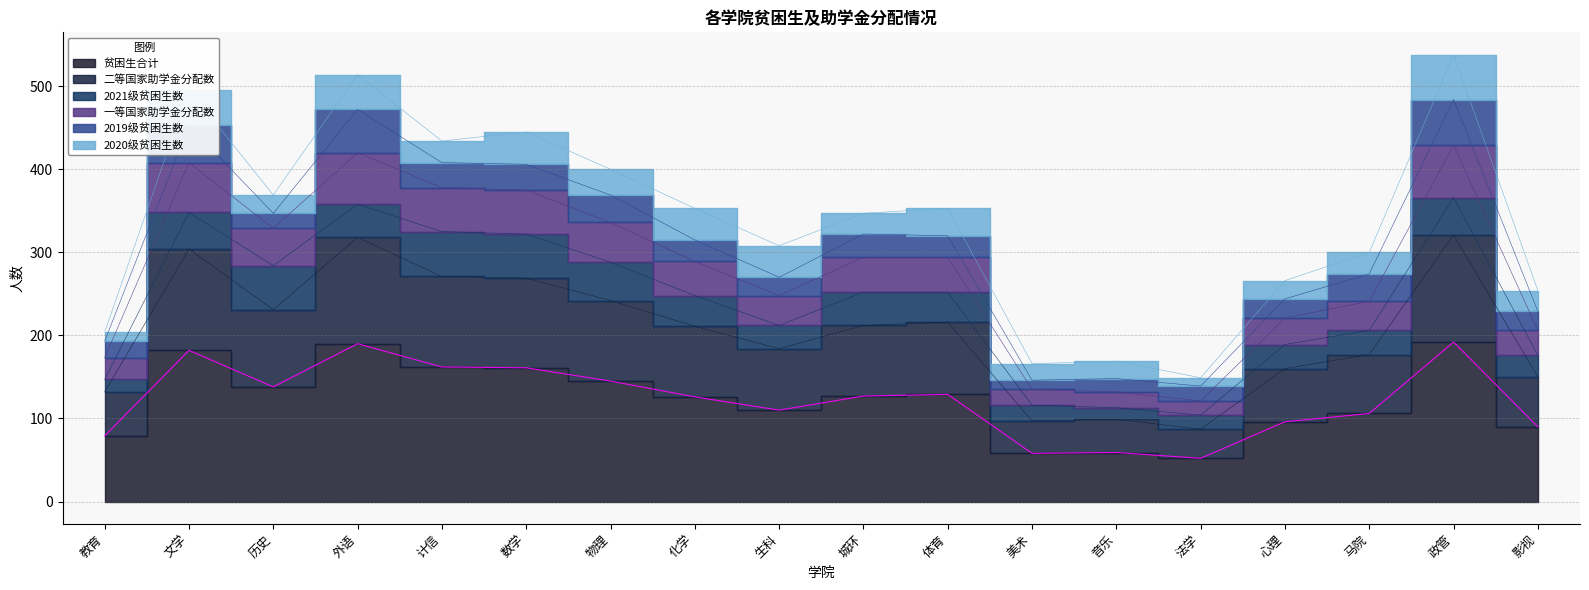

Which label corresponds to the smallest value in the chart?

法学